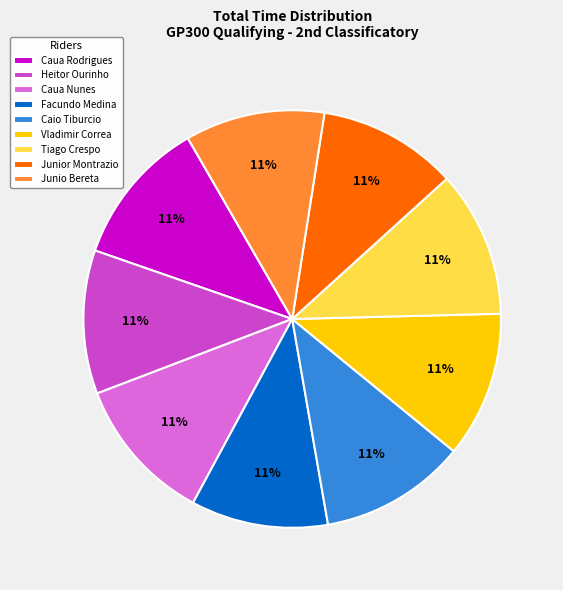

Does any single category account for the majority?

No